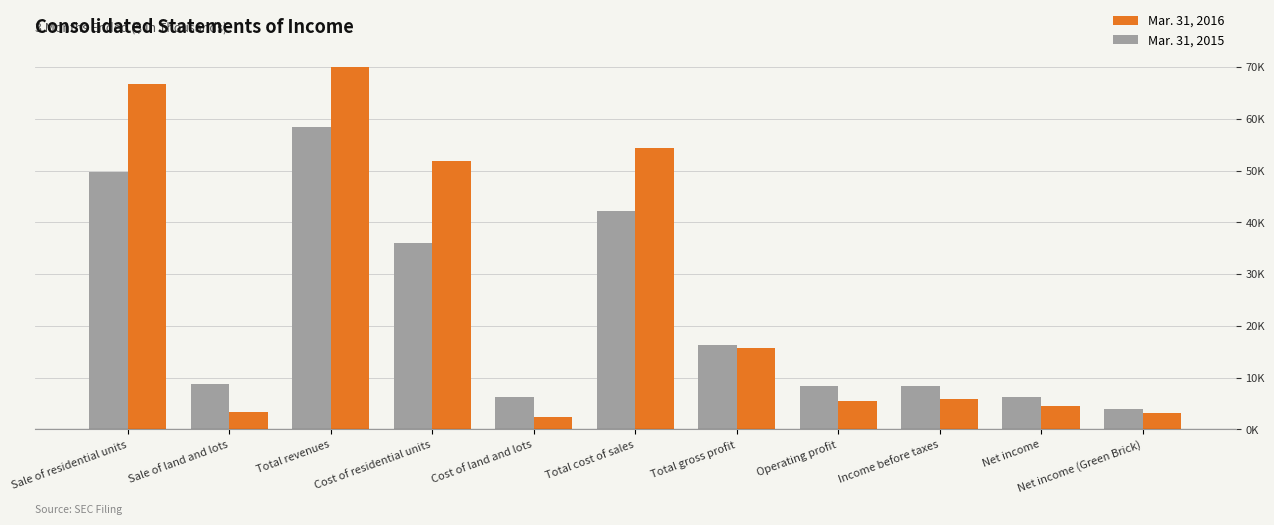

Where is Mar. 31, 2015 nearest to the value 31235?

Cost of residential units